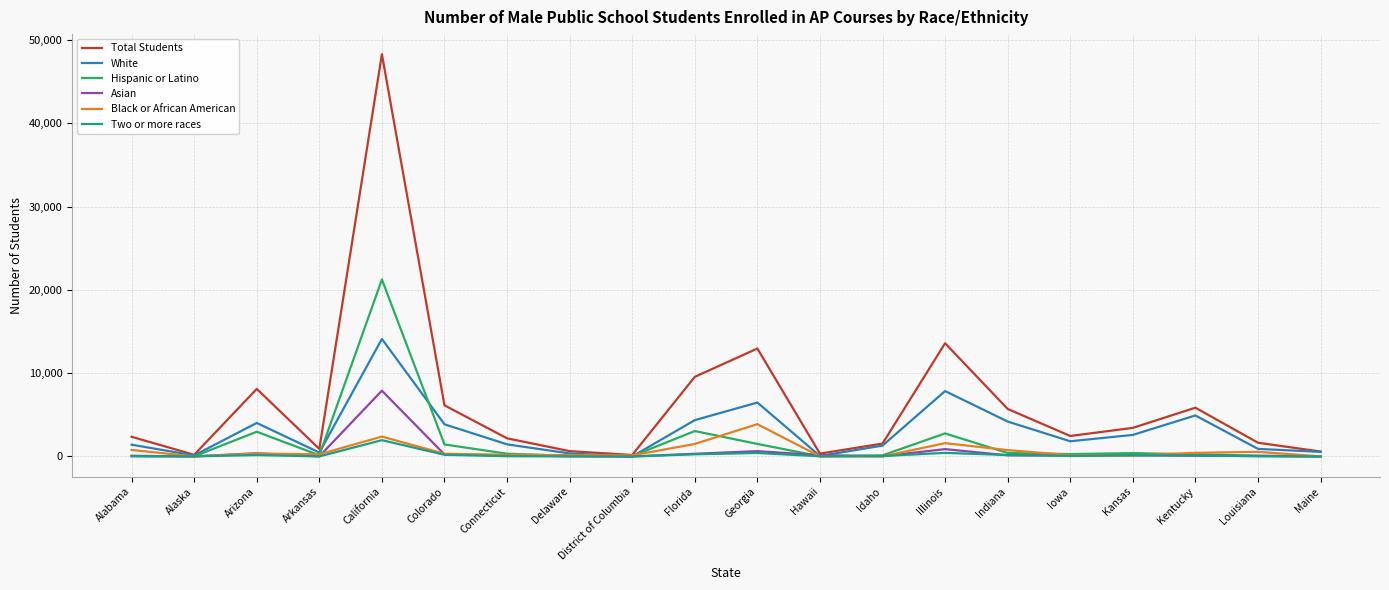

True or false: White has a value of 14114 at California.

True